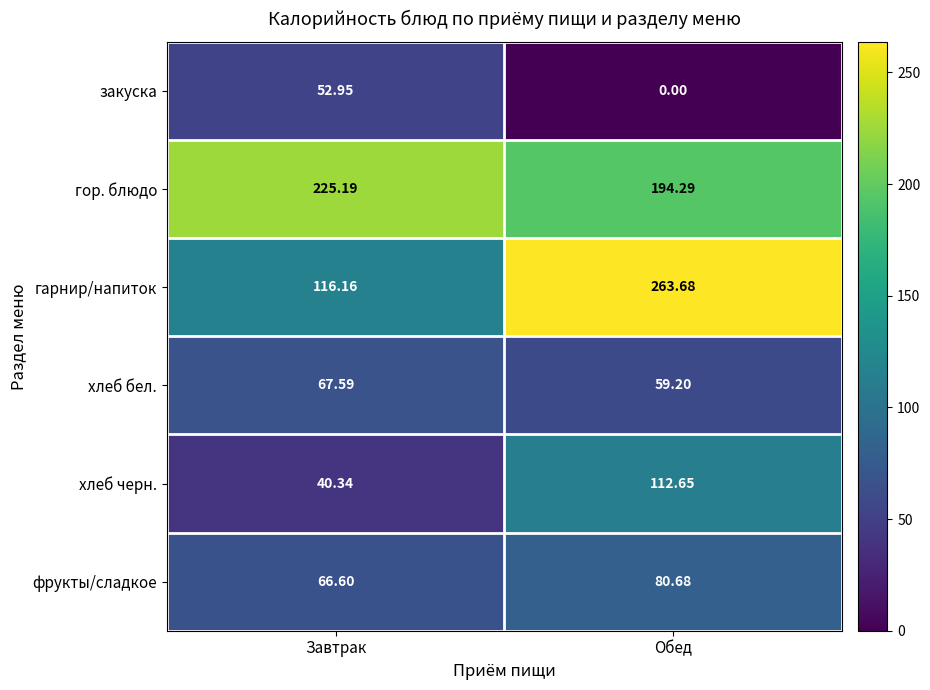

Which series changed the most between Завтрак and Обед?

гарнир/напиток